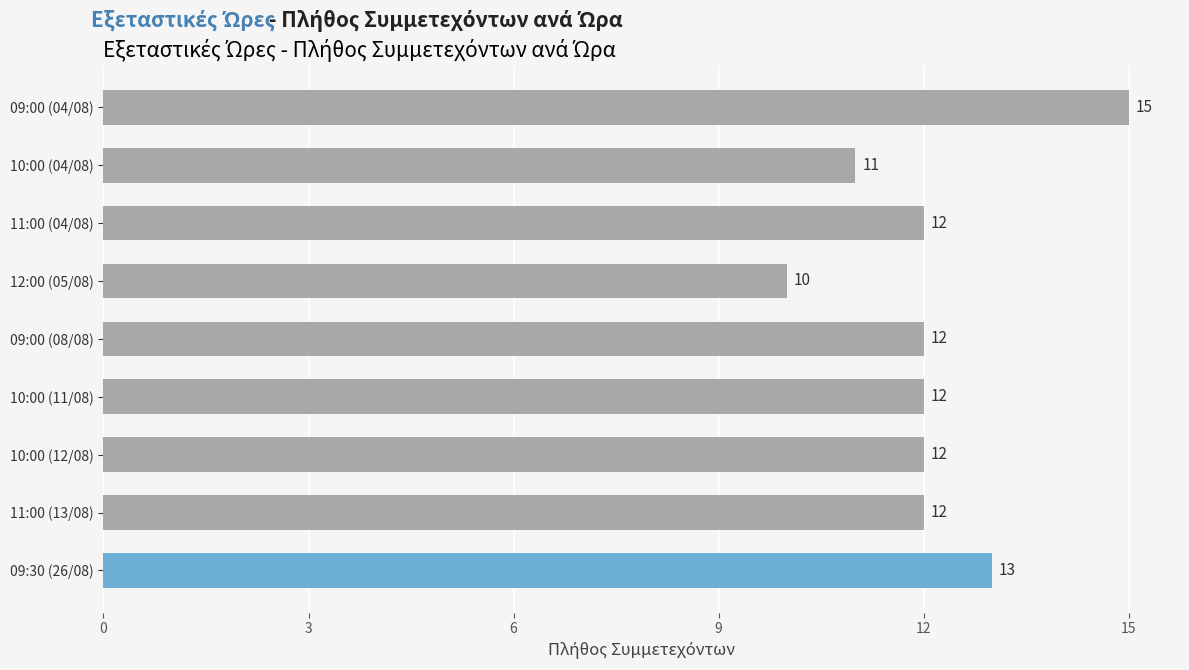

What position from the top is 11:00 (13/08)?

8